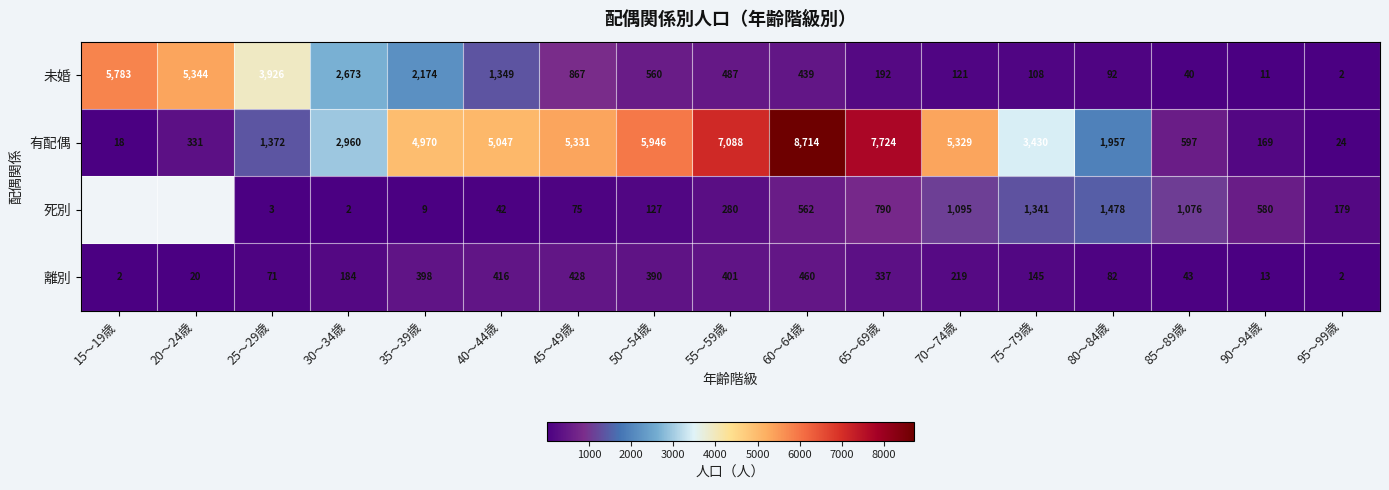

Which category has the highest value in the 有配偶 series?

60～64歳